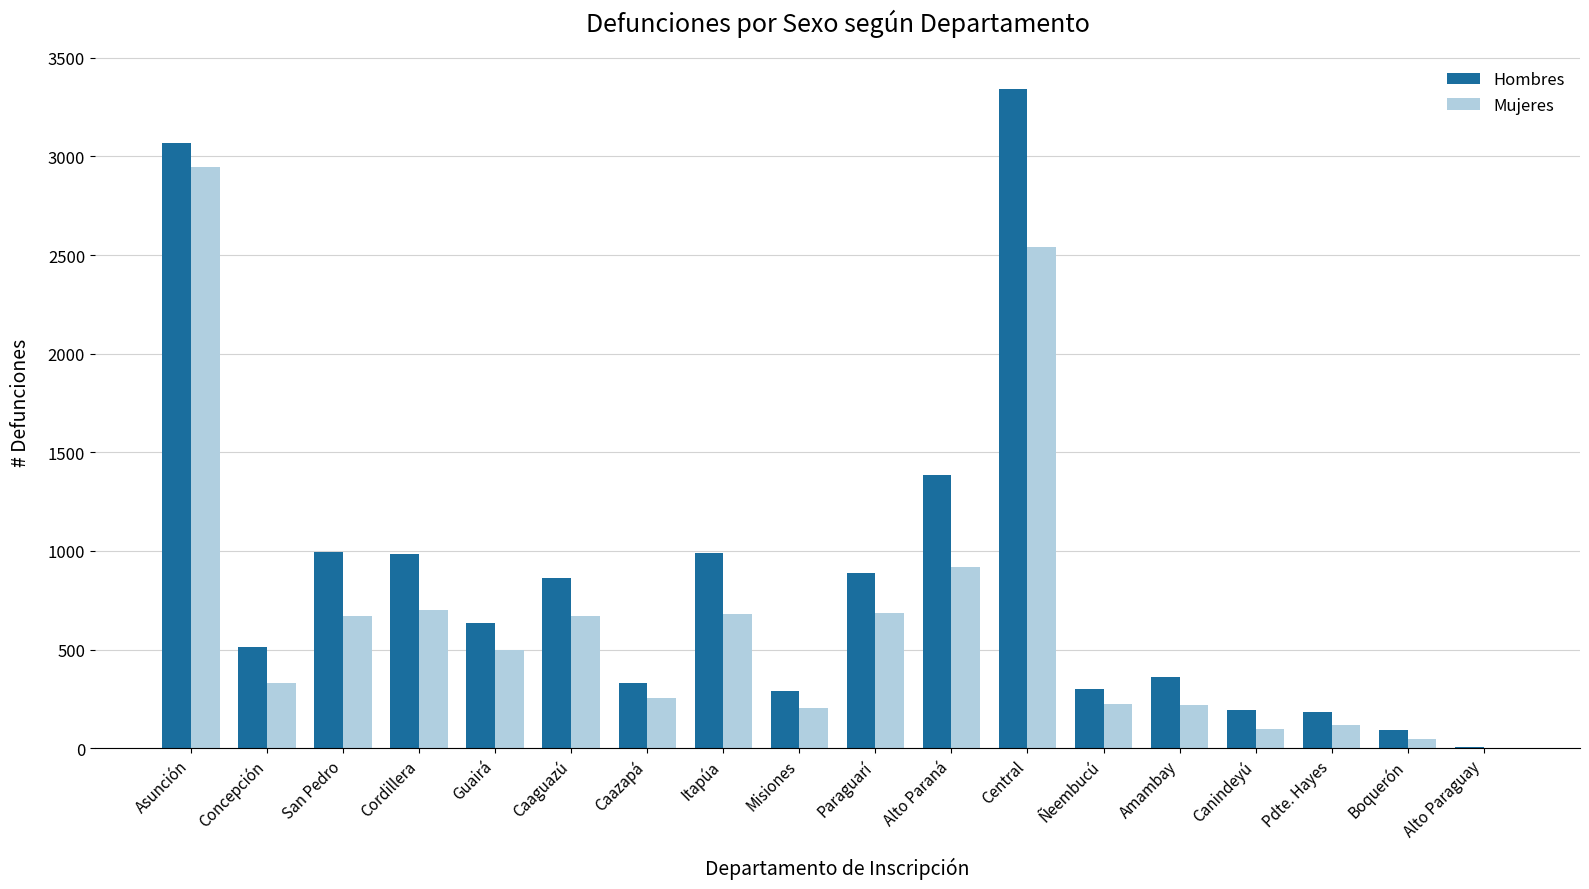

Count the number of data series in this chart.

2